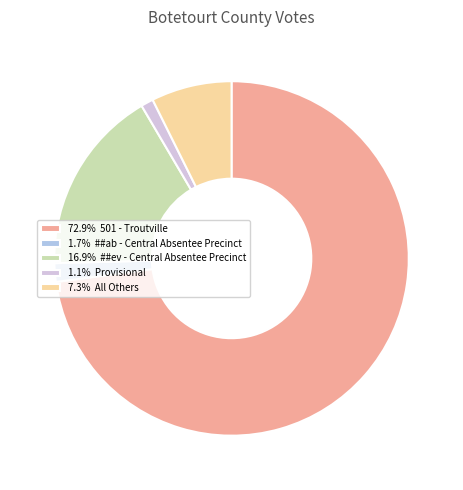

Is there any slice that represents more than half of the pie?

Yes